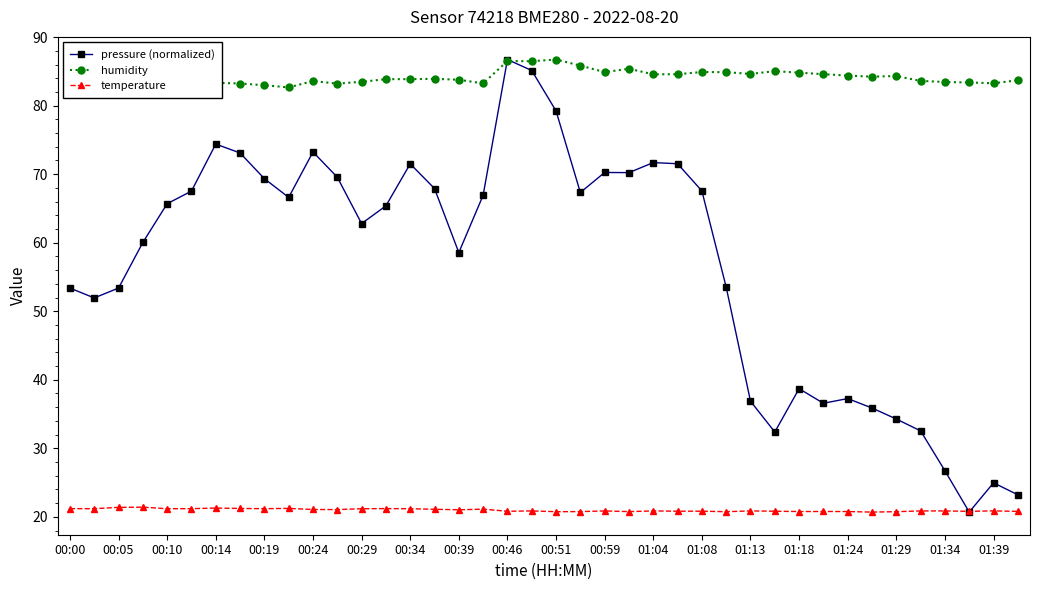

Rank the series by their average value, from lowest to highest.

temperature, pressure (normalized), humidity